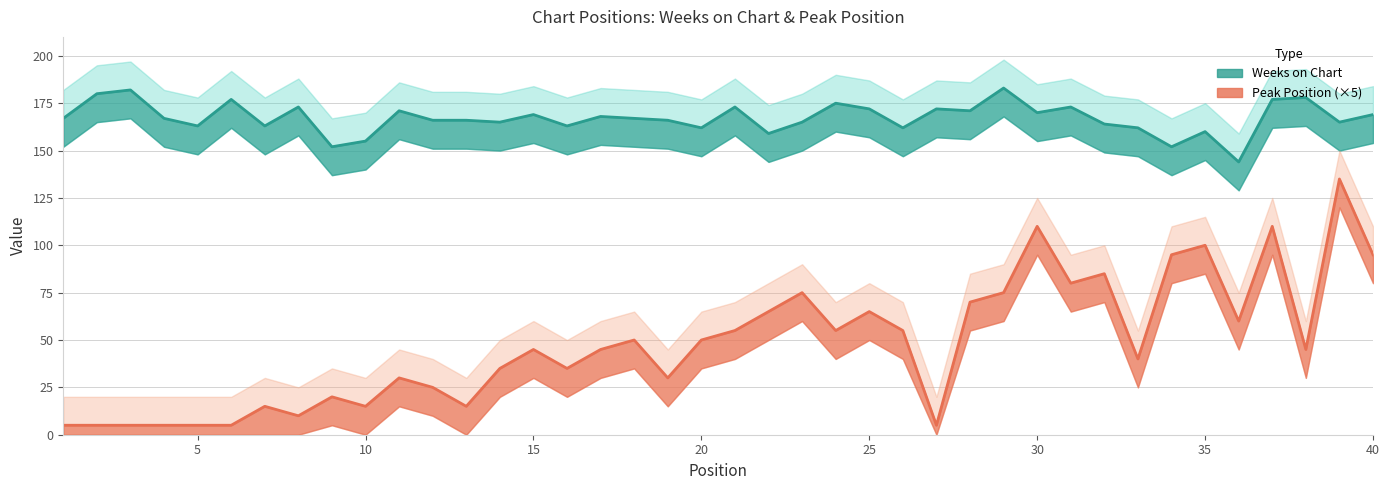

Read the Peak Position value at 17, to the nearest 10.

40